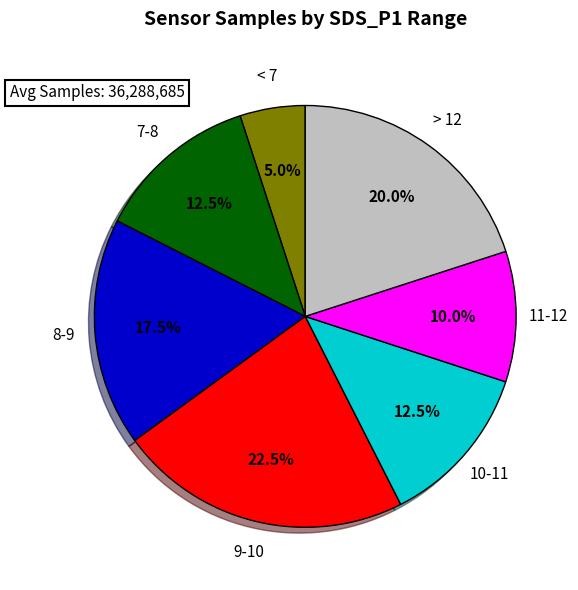

Is there a majority slice in this chart?

No